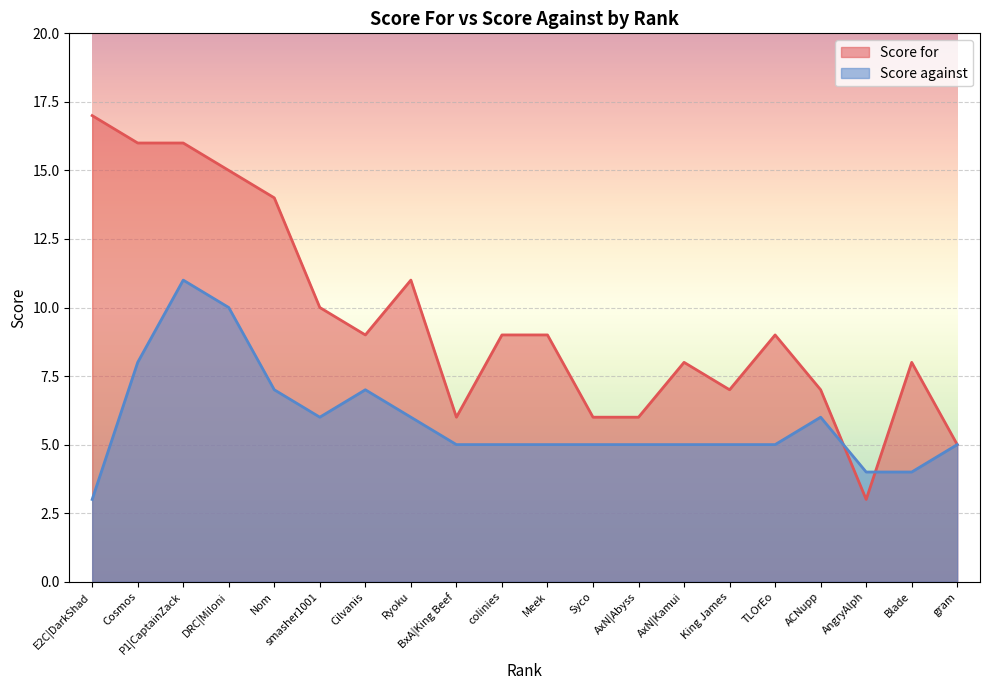

How many interior local peaks does the Score against series have?

3